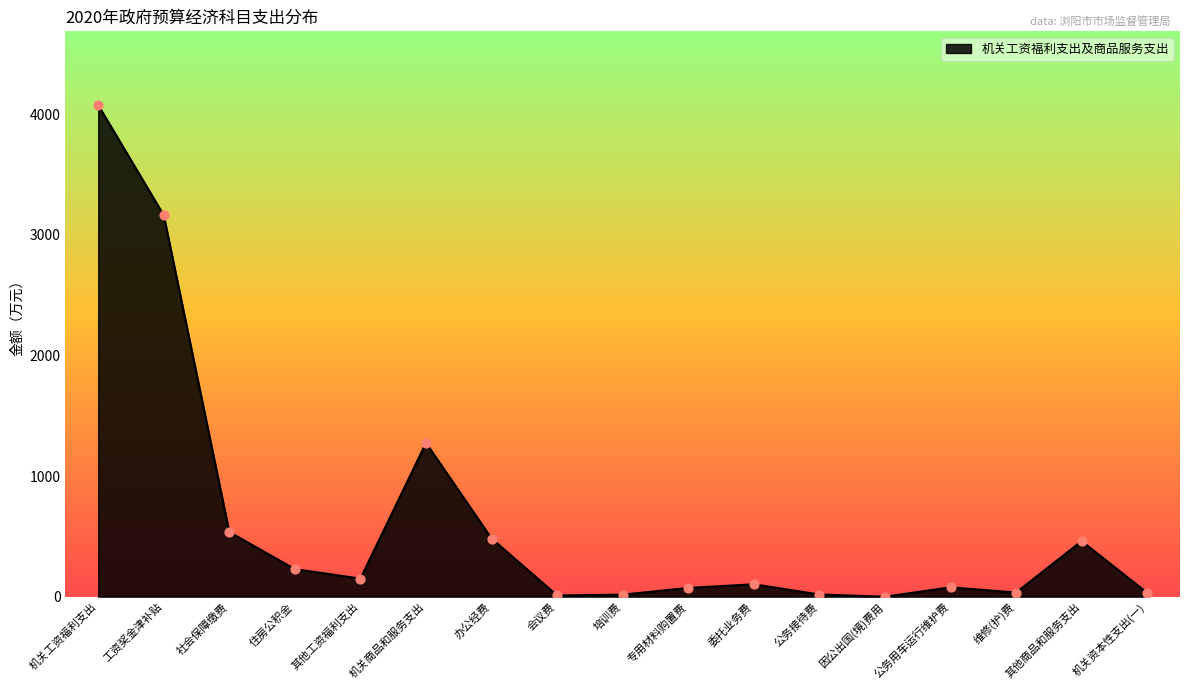

What is the ratio of the value at 委托业务费 to the value at 培训费?

6.1